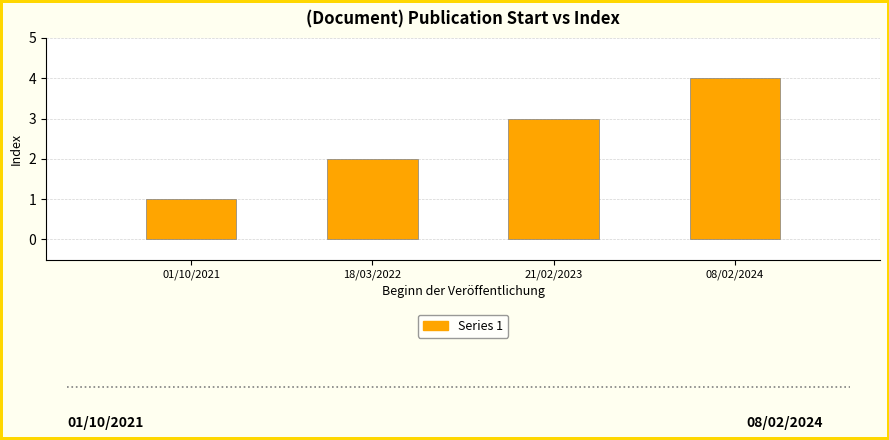

Approximately how many times larger is the value at 18/03/2022 compared to 08/02/2024?

0.5